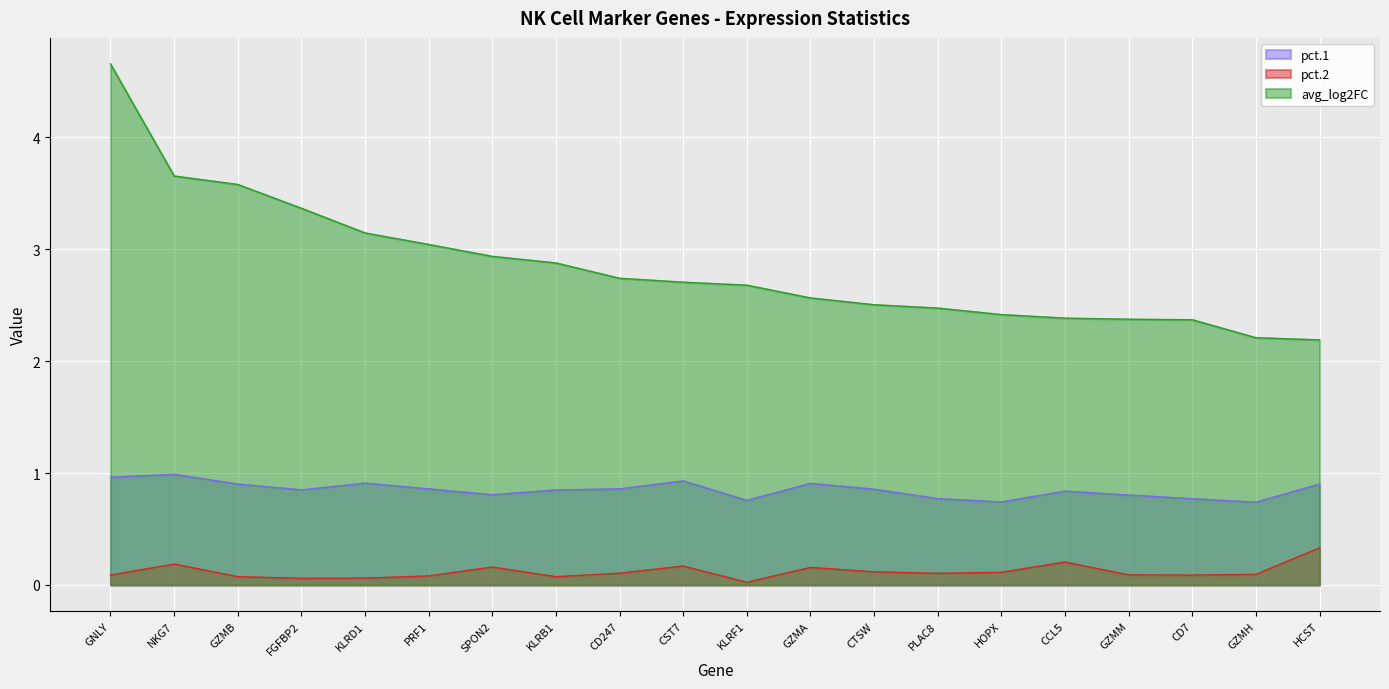

What is the sum of all pct.2 values?

2.4